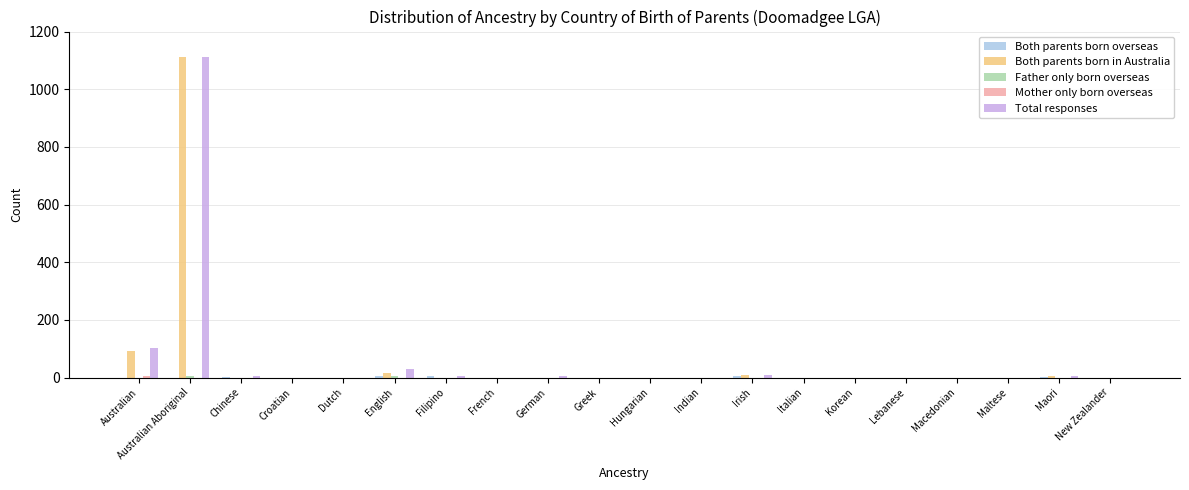

The Both parents born in Australia series shows 598 at Dutch. True or false?

False